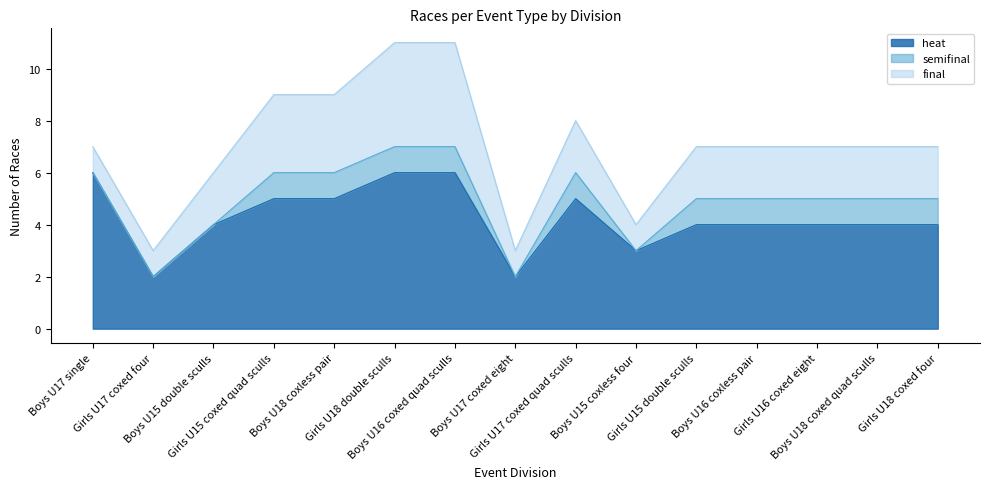

Reading left to right, extract all data points from this chart.

heat: Boys U17 single=6	Girls U17 coxed four=2	Boys U15 double sculls=4	Girls U15 coxed quad sculls=5	Boys U18 coxless pair=5	Girls U18 double sculls=6	Boys U16 coxed quad sculls=6	Boys U17 coxed eight=2	Girls U17 coxed quad sculls=5	Boys U15 coxless four=3	Girls U15 double sculls=4	Boys U16 coxless pair=4	Girls U16 coxed eight=4	Boys U18 coxed quad sculls=4	Girls U18 coxed four=4
final: Boys U17 single=1	Girls U17 coxed four=1	Boys U15 double sculls=2	Girls U15 coxed quad sculls=3	Boys U18 coxless pair=3	Girls U18 double sculls=4	Boys U16 coxed quad sculls=4	Boys U17 coxed eight=1	Girls U17 coxed quad sculls=2	Boys U15 coxless four=1	Girls U15 double sculls=2	Boys U16 coxless pair=2	Girls U16 coxed eight=2	Boys U18 coxed quad sculls=2	Girls U18 coxed four=2
semifinal: Boys U17 single=0	Girls U17 coxed four=0	Boys U15 double sculls=0	Girls U15 coxed quad sculls=1	Boys U18 coxless pair=1	Girls U18 double sculls=1	Boys U16 coxed quad sculls=1	Boys U17 coxed eight=0	Girls U17 coxed quad sculls=1	Boys U15 coxless four=0	Girls U15 double sculls=1	Boys U16 coxless pair=1	Girls U16 coxed eight=1	Boys U18 coxed quad sculls=1	Girls U18 coxed four=1